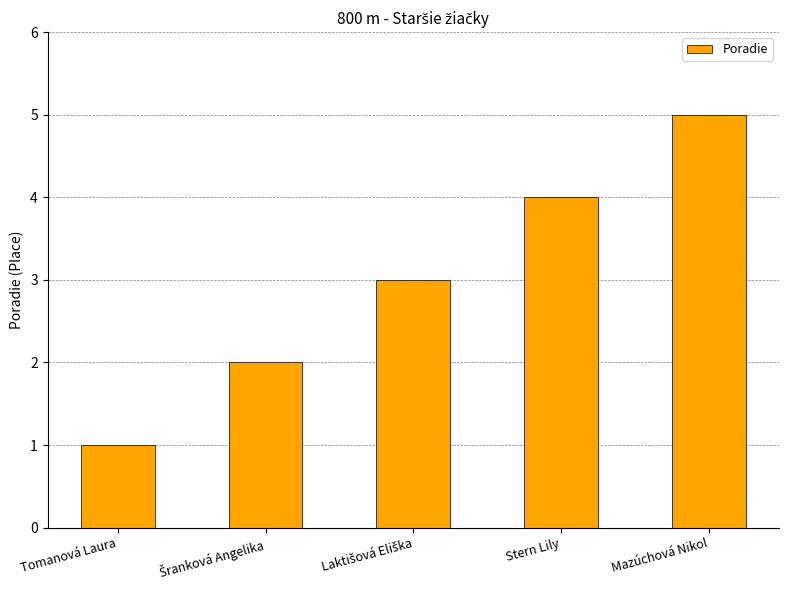

What is the minimum value shown in the chart?

1